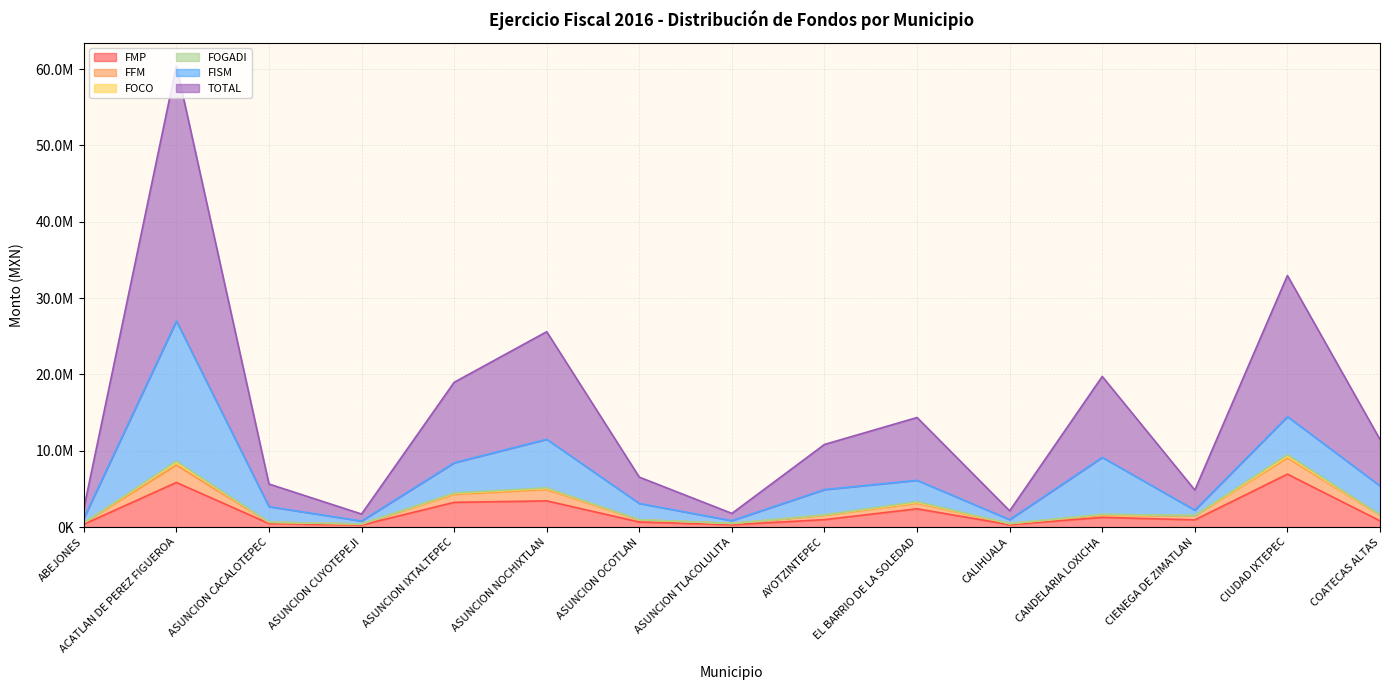

Where is the first local maximum for FFM?

ACATLAN DE PEREZ FIGUEROA